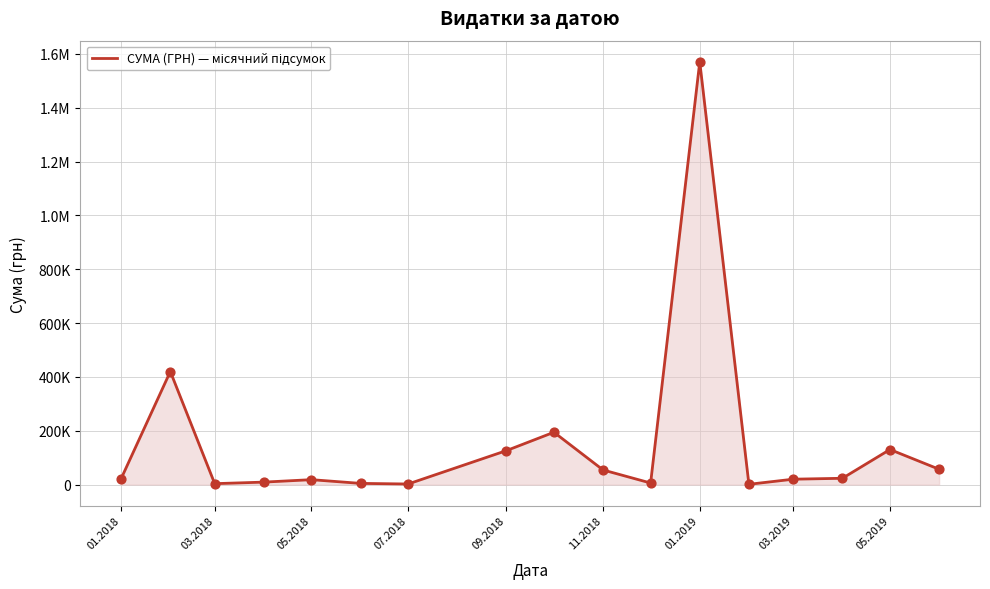

Does the chart have visible grid lines?

Yes